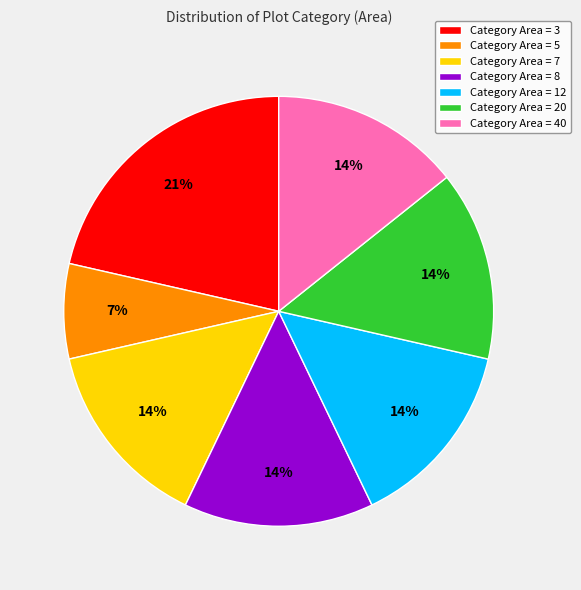

Count the number of slices in the pie.

7